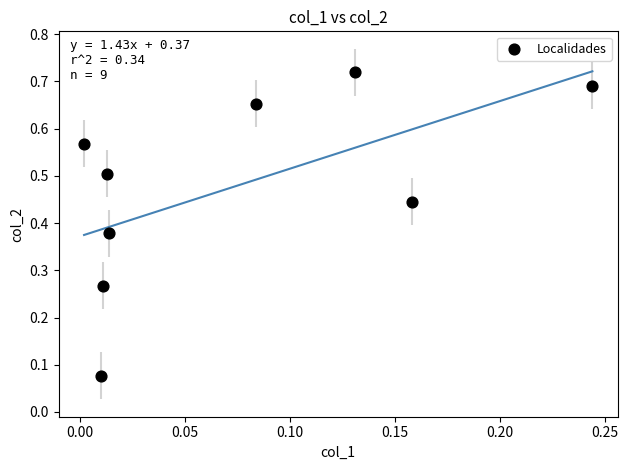

What is the average Y value?

0.5